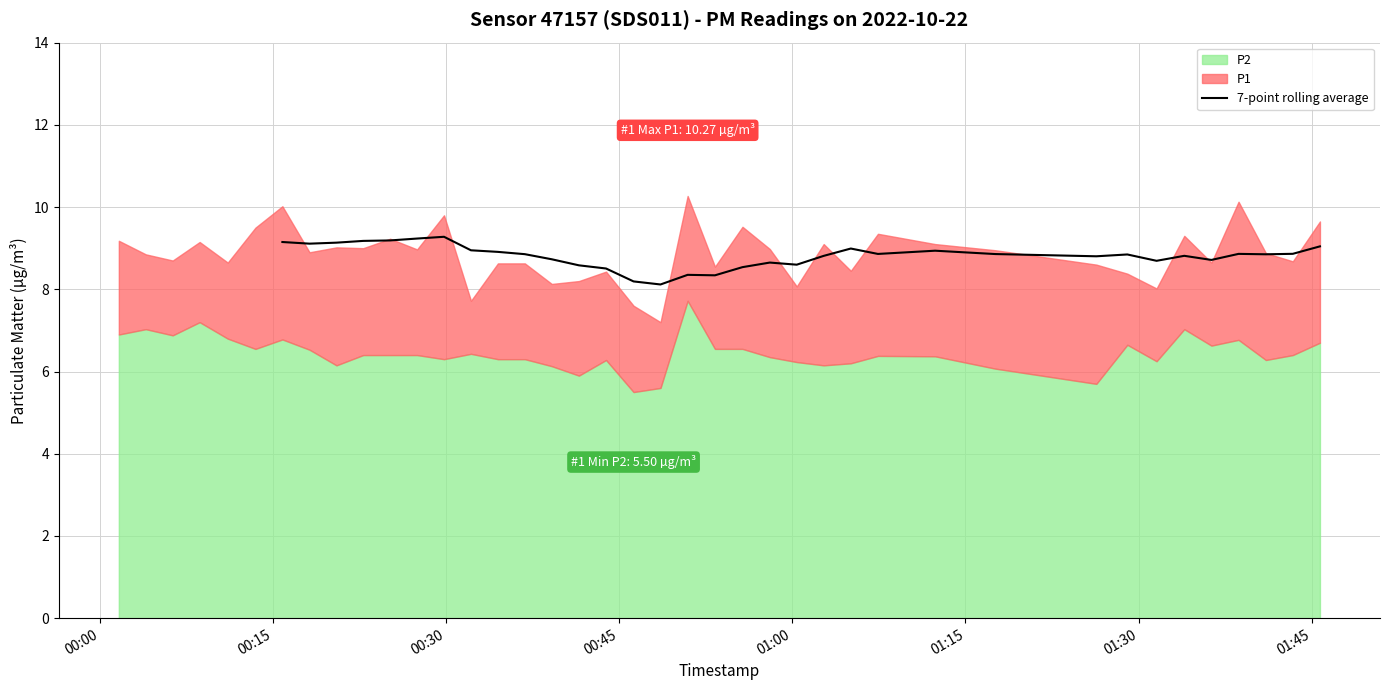

What is the minimum value for 7-point rolling average?

8.1